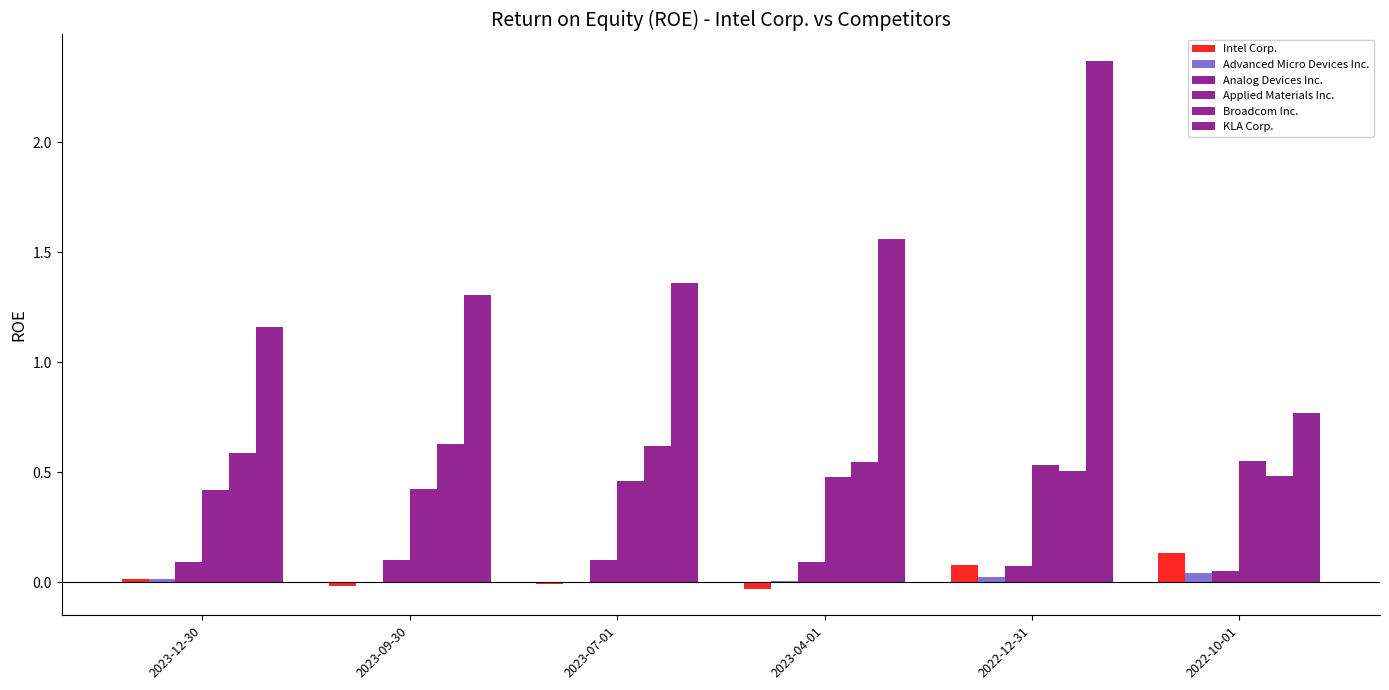

Are the bars horizontal?

No